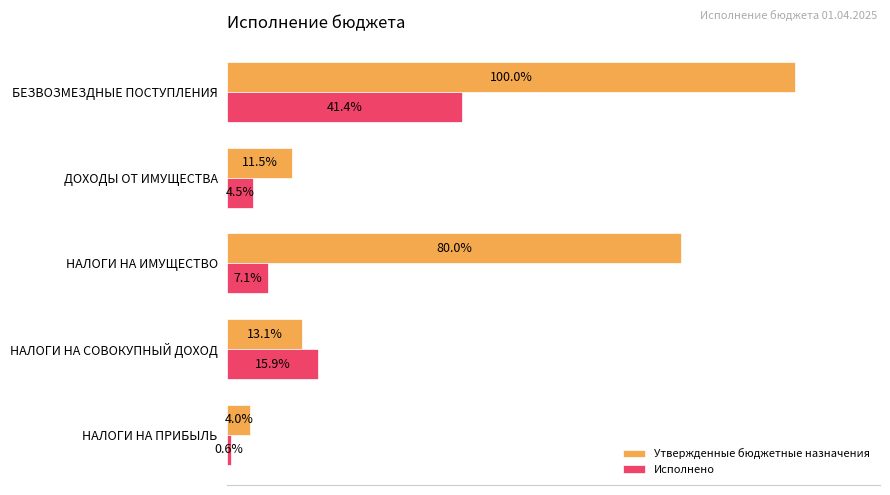

At which label is Исполнено closest to 21?

НАЛОГИ НА СОВОКУПНЫЙ ДОХОД